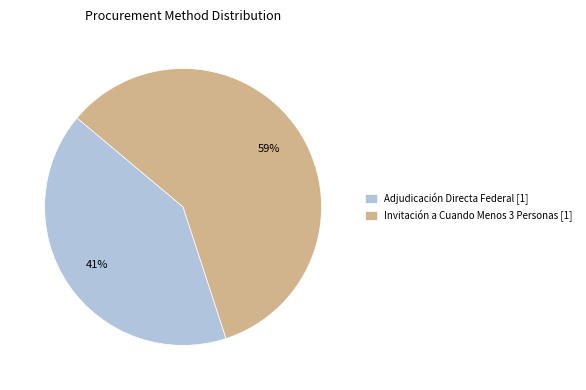

What is the largest slice in the pie chart?

Invitación a Cuando Menos 3 Personas [1]